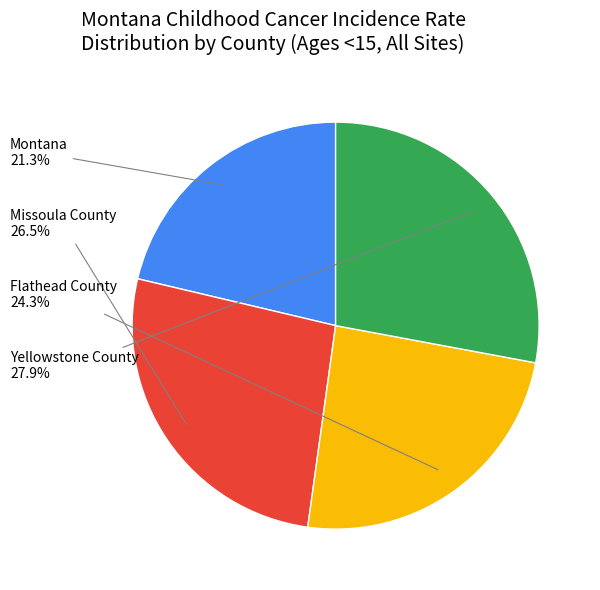

Is there any slice that represents more than half of the pie?

No